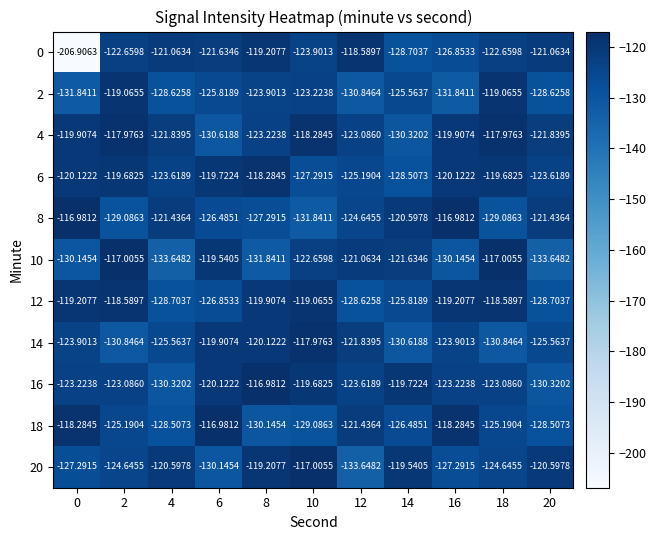

Is the value of 8 at 10 greater than the value of 14 at 14?

No